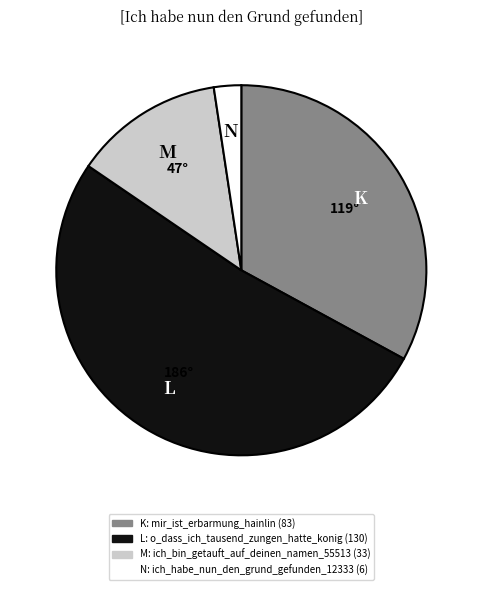

Does any single category account for the majority?

Yes